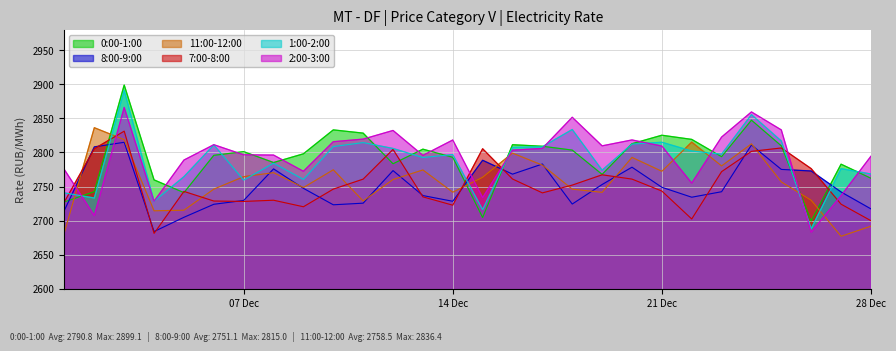

Which series ends up on top after the final intersection of 11:00-12:00 and 8:00-9:00?

8:00-9:00